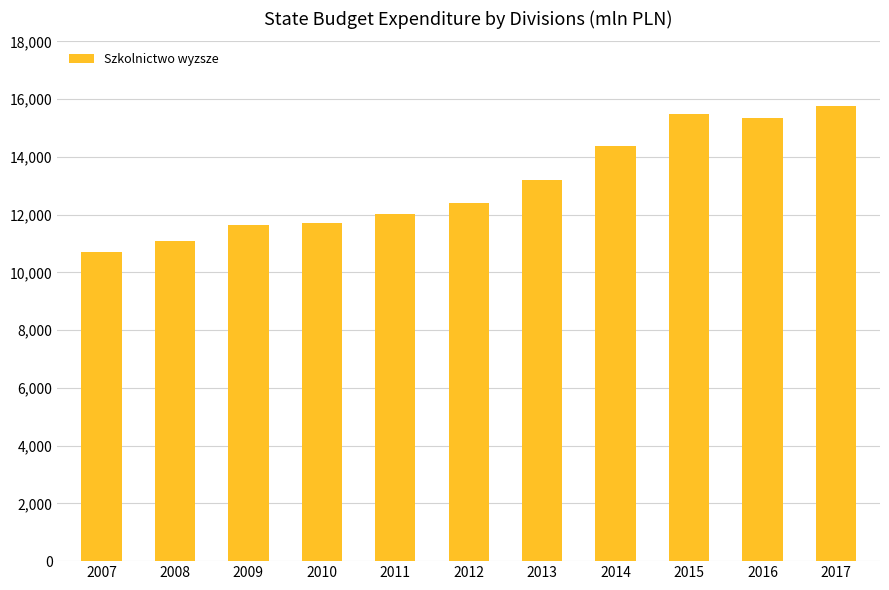

What is the change in value from 2013 to 2014?

+1187